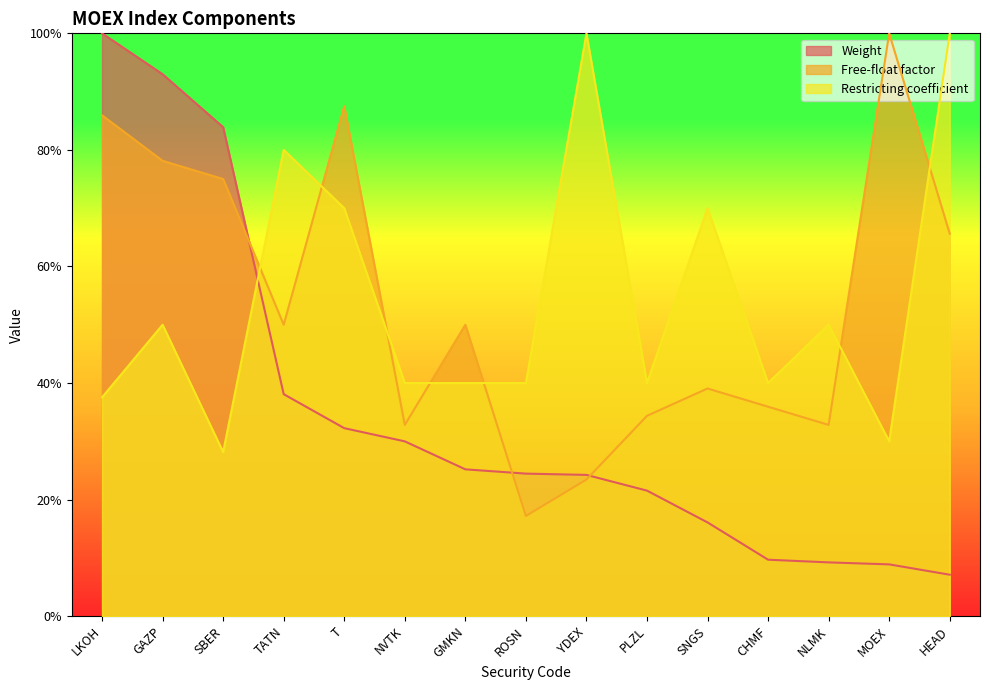

True or false: Restricting coefficient and Free-float factor cross at least once.

True